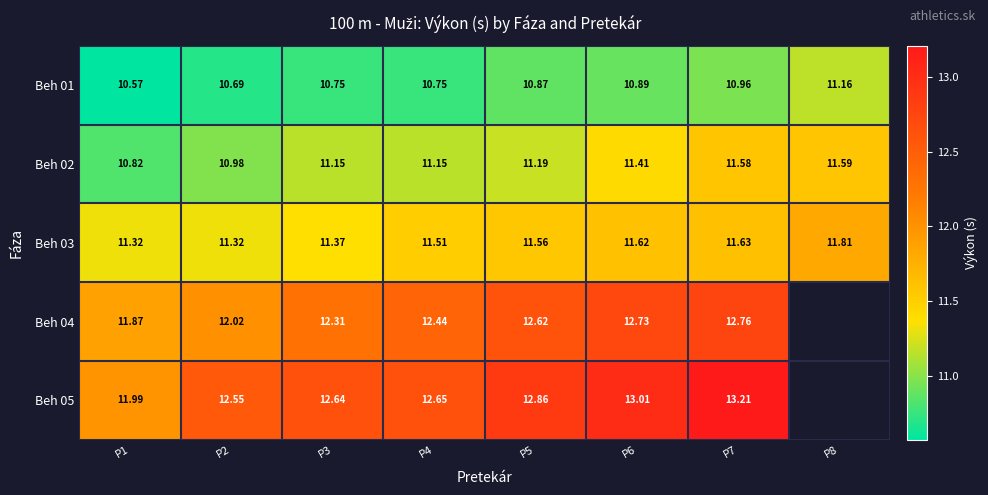

Is the value of Beh 03 at P5 greater than the value of Beh 01 at P4?

Yes